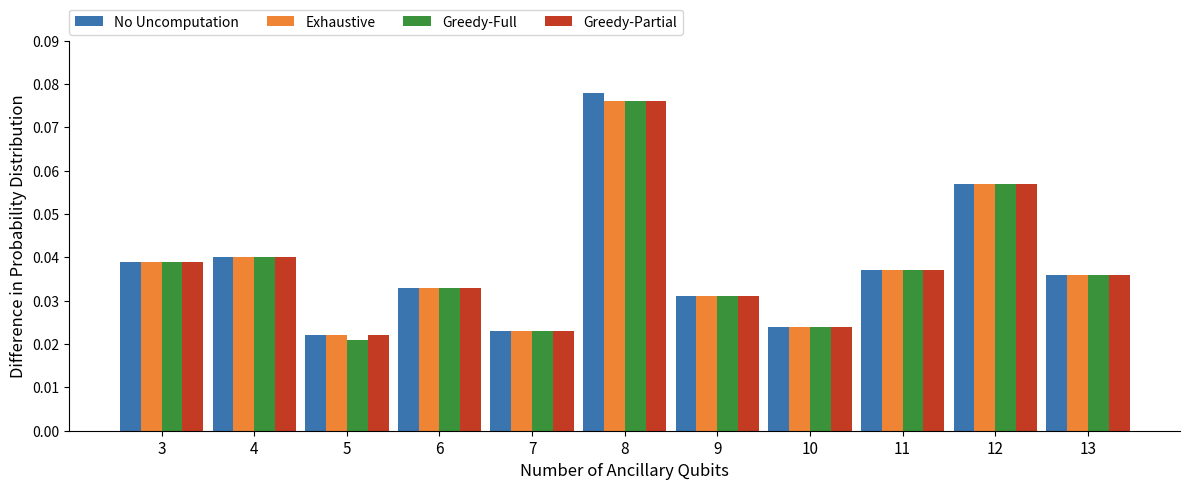

Which series has the largest range (max minus min)?

No Uncomputation